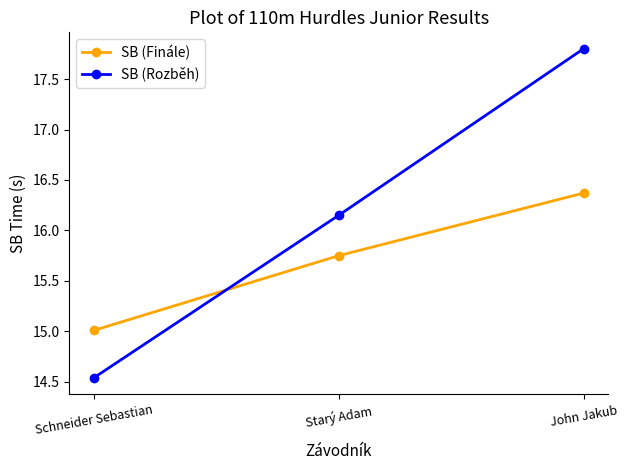

What is the label of the 3rd point from the left?

John Jakub